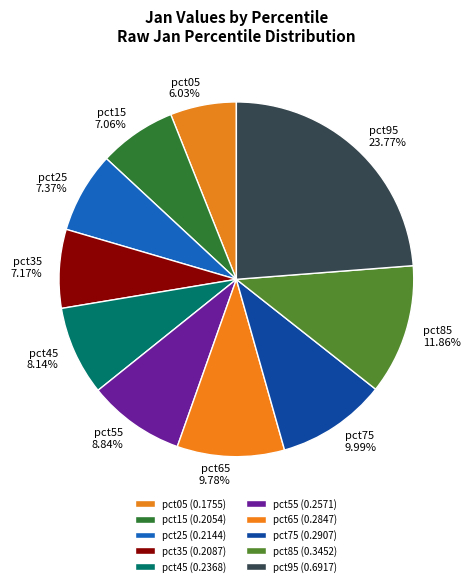

Which slice is the largest?

pct95